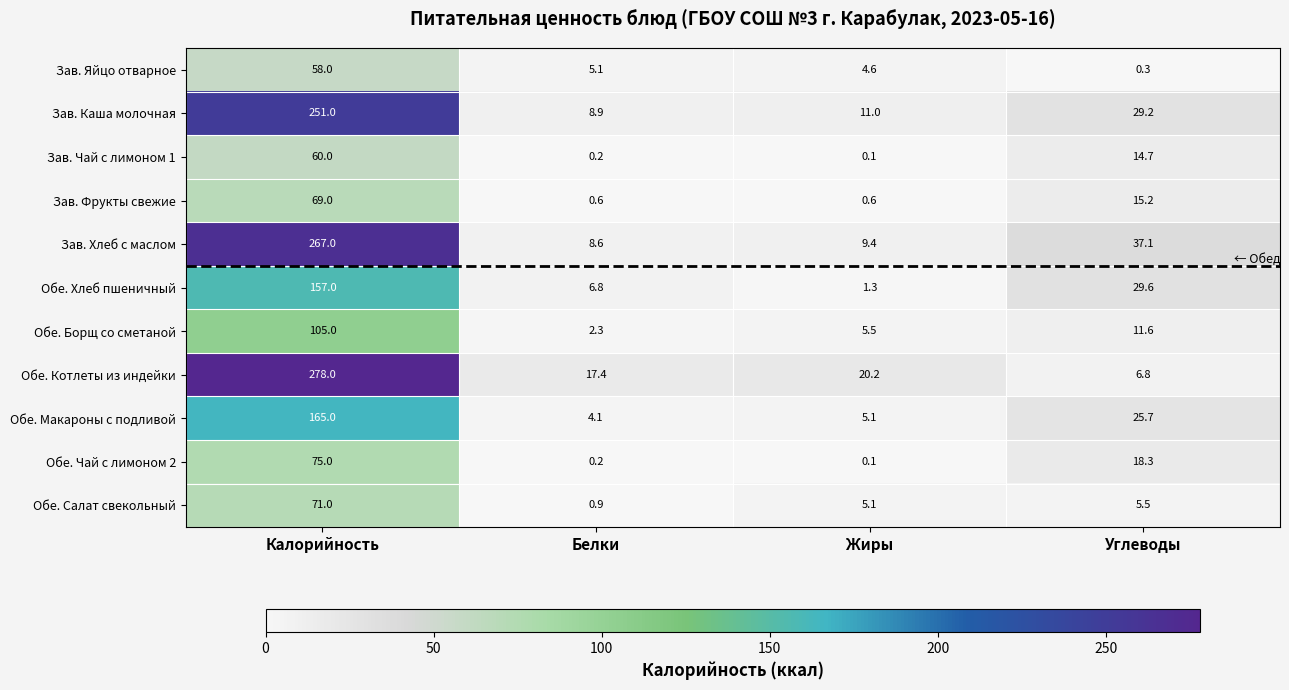

Rank the series by their maximum value, from lowest to highest.

Зав. Яйцо отварное, Зав. Чай с лимоном 1, Зав. Фрукты свежие, Обе. Салат свекольный, Обе. Чай с лимоном 2, Обе. Борщ со сметаной, Обе. Хлеб пшеничный, Обе. Макароны с подливой, Зав. Каша молочная, Зав. Хлеб с маслом, Обе. Котлеты из индейки